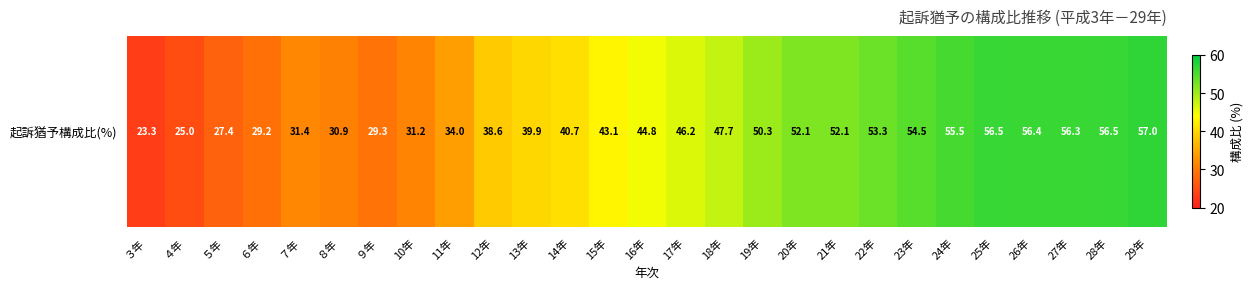

Reading left to right, extract all data points from this chart.

23.3	25.0	27.4	29.2	31.4	30.9	29.3	31.2	34.0	38.6	39.9	40.7	43.1	44.8	46.2	47.7	50.3	52.1	52.1	53.3	54.5	55.5	56.5	56.4	56.3	56.5	57.0